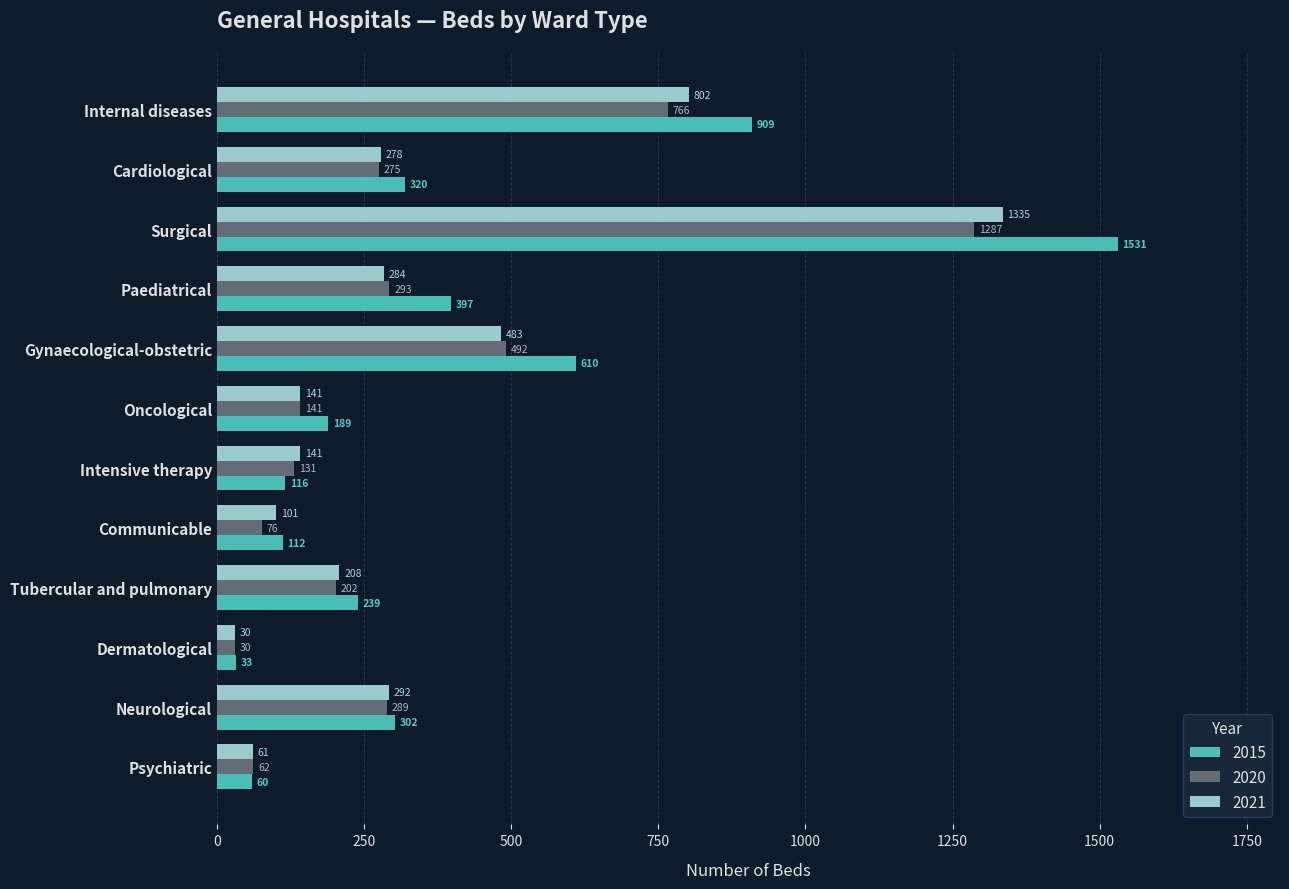

Which category has the lowest value across all series?

Dermatological